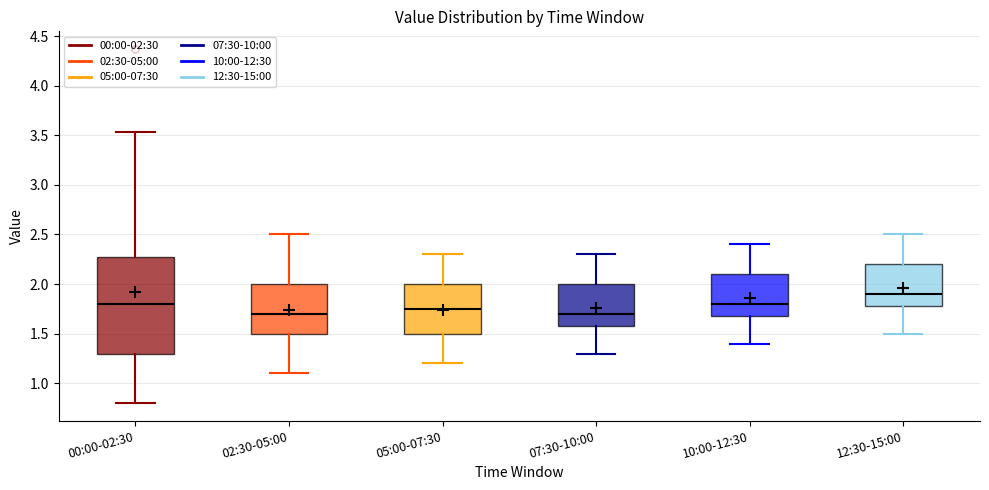

Which box's median line is the highest?

12:30-15:00